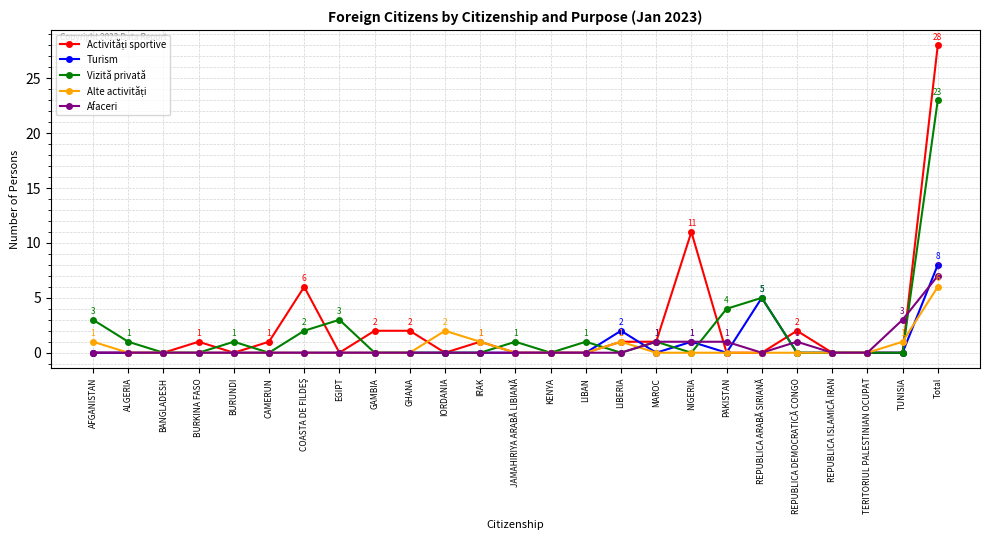

At which category is the sum across all series the highest?

Total